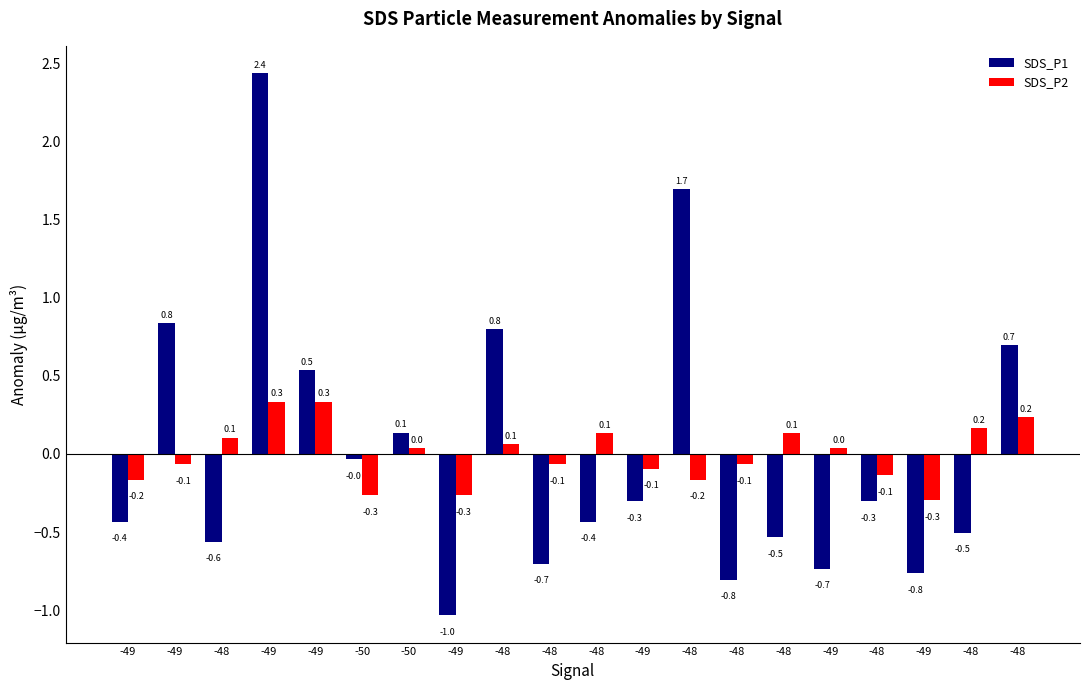

What is the spread (max minus min) of values at -50?

0.2